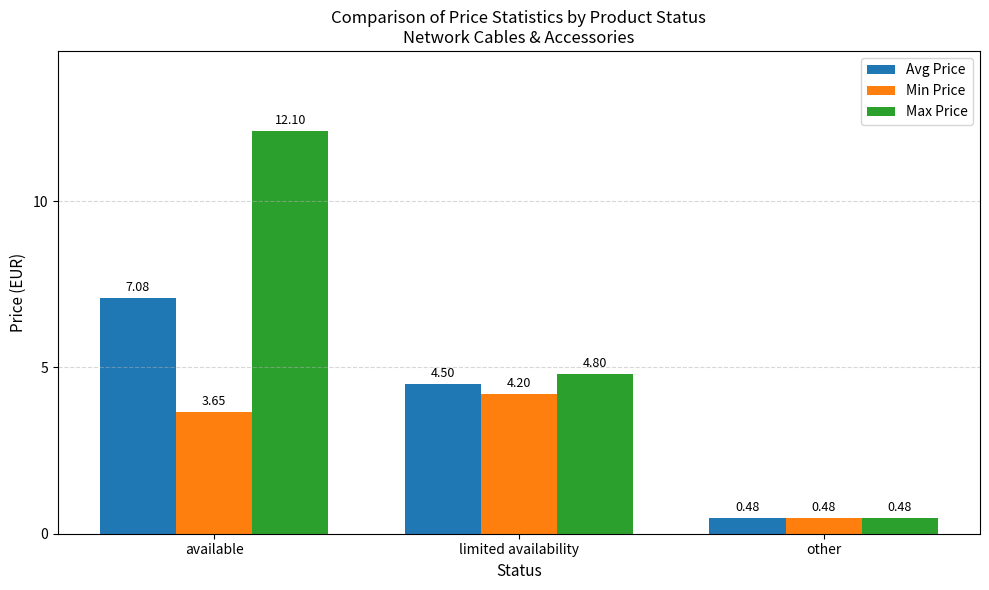

What is the difference between the maximum and minimum values in the Avg Price series?

6.6